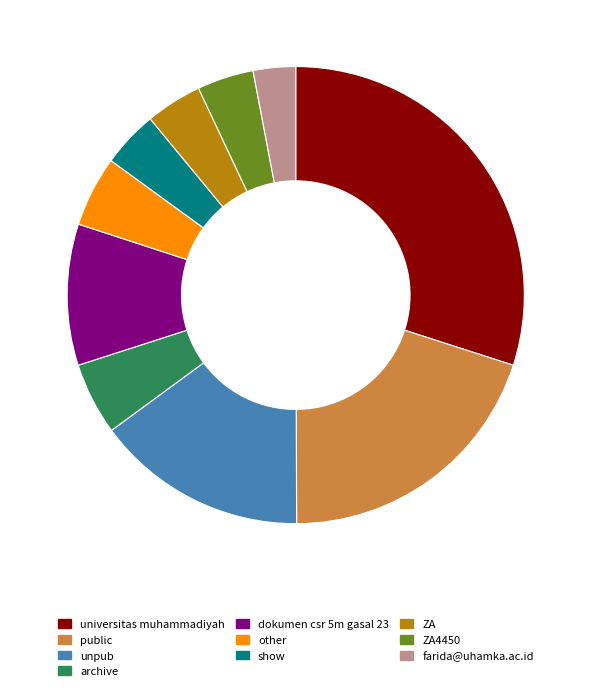

What is the largest slice in the pie chart?

universitas muhammadiyah